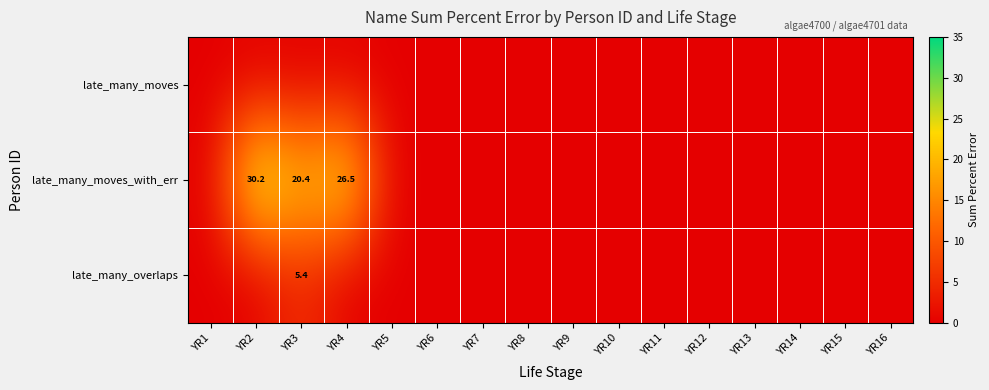

The value of late_many_overlaps at YR3 is 8.7. True or false?

False